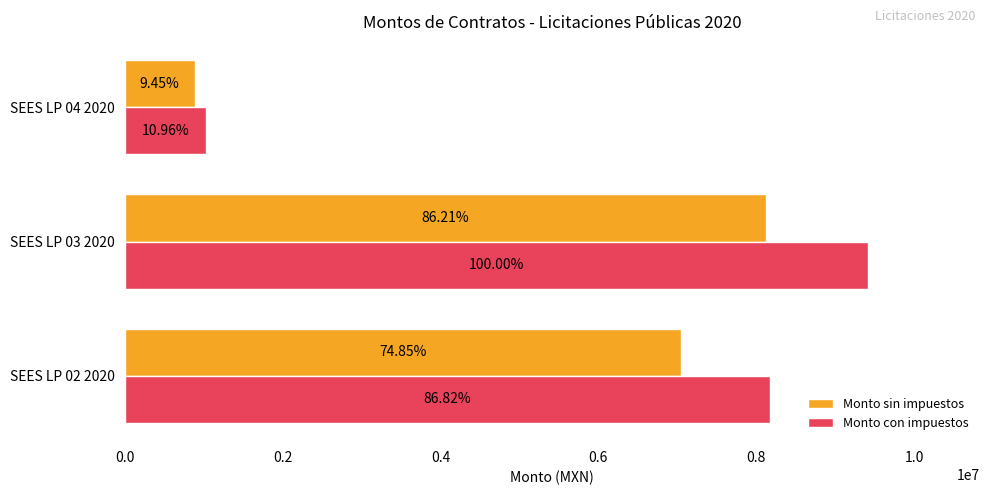

What are all the series names shown in the legend?

Monto sin impuestos, Monto con impuestos